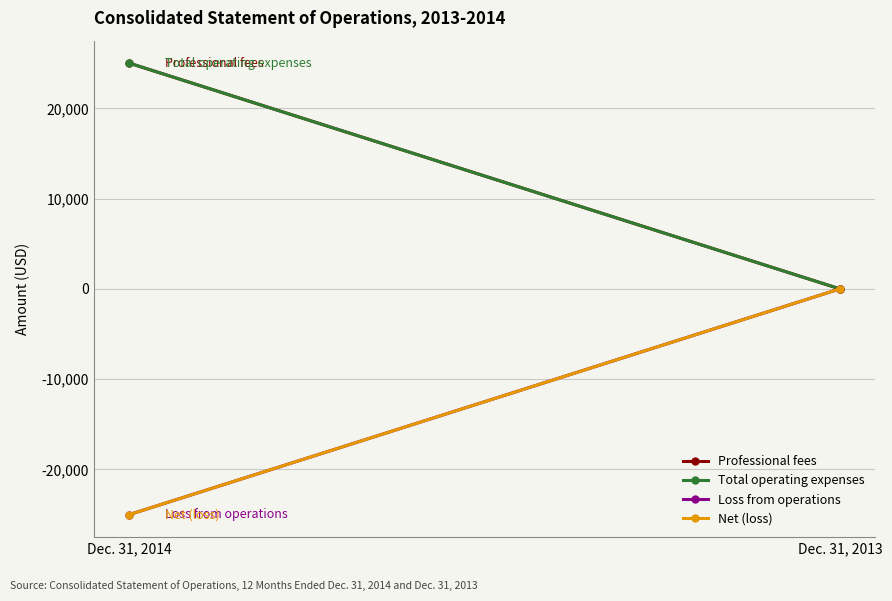

What are all the series names shown in the legend?

Professional fees, Total operating expenses, Loss from operations, Net (loss)